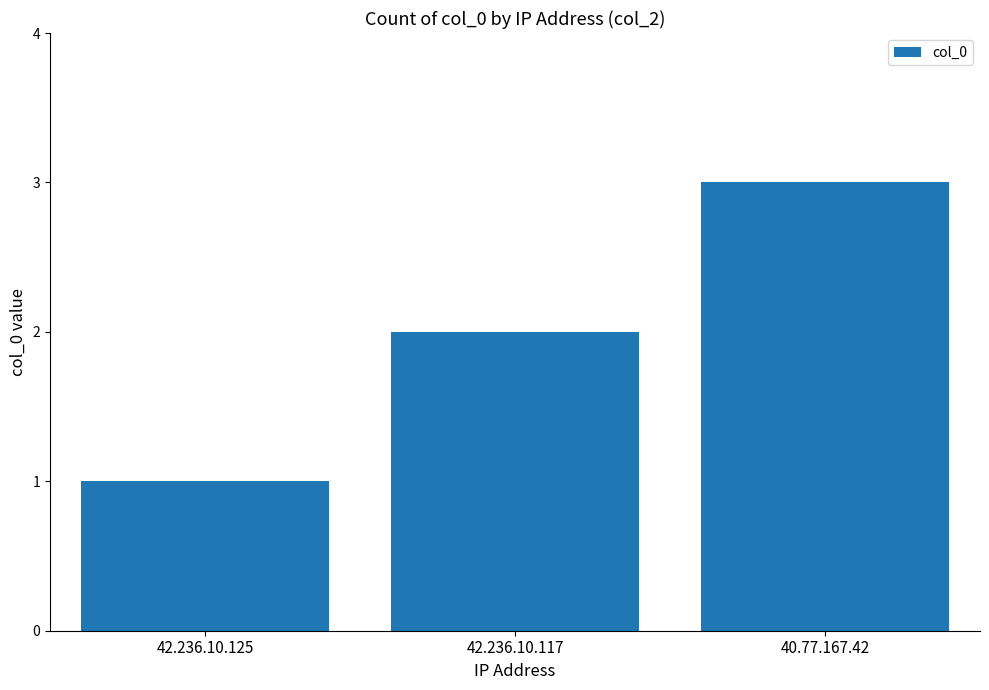

Which has a higher value, 40.77.167.42 or 42.236.10.125?

40.77.167.42